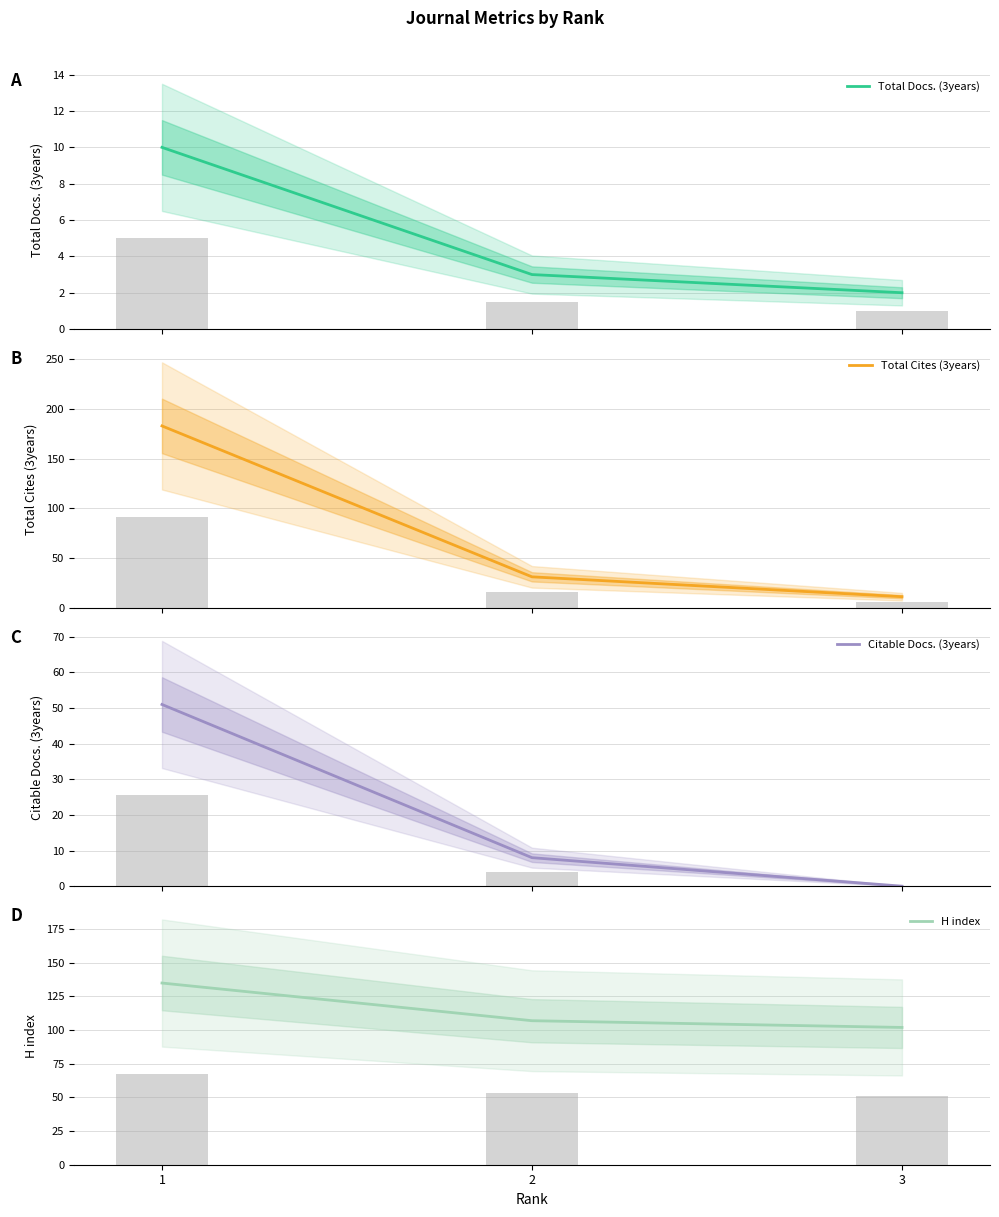

What is the total value across all series at 3?

115